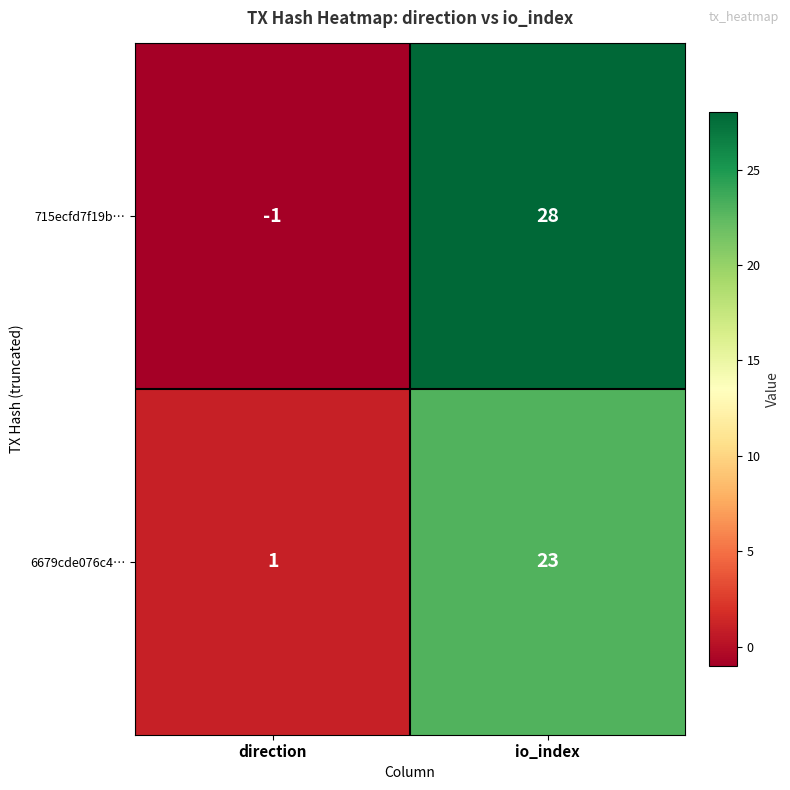

Which series changed the most between direction and io_index?

715ecfd7f19b…